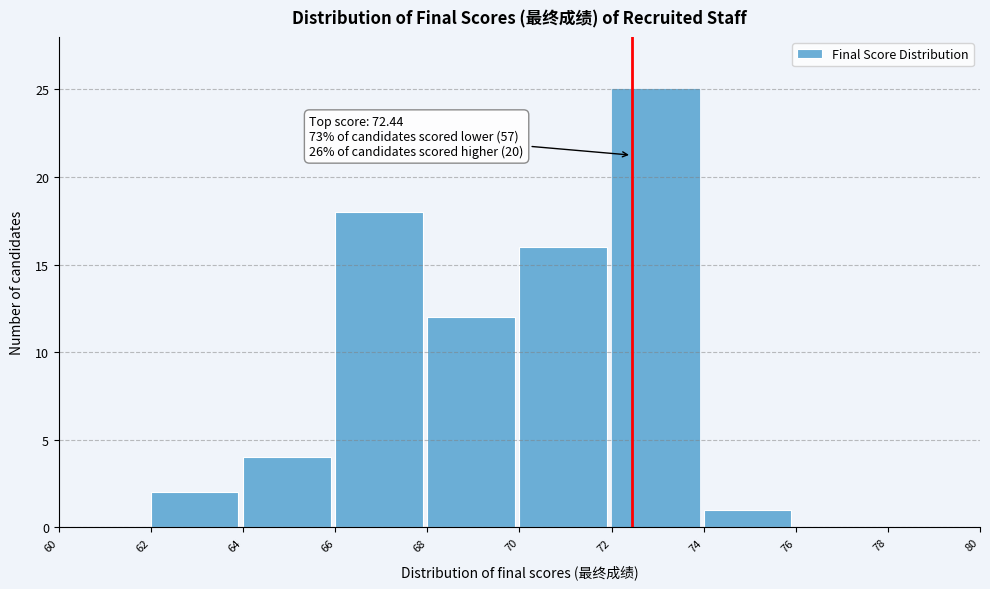

Which range on the x-axis has the tallest bar?

72 to 74